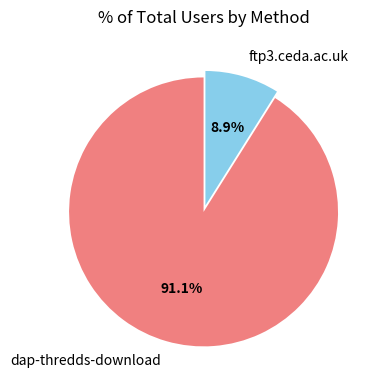

Which has a higher value, ftp3.ceda.ac.uk or dap-thredds-download?

dap-thredds-download